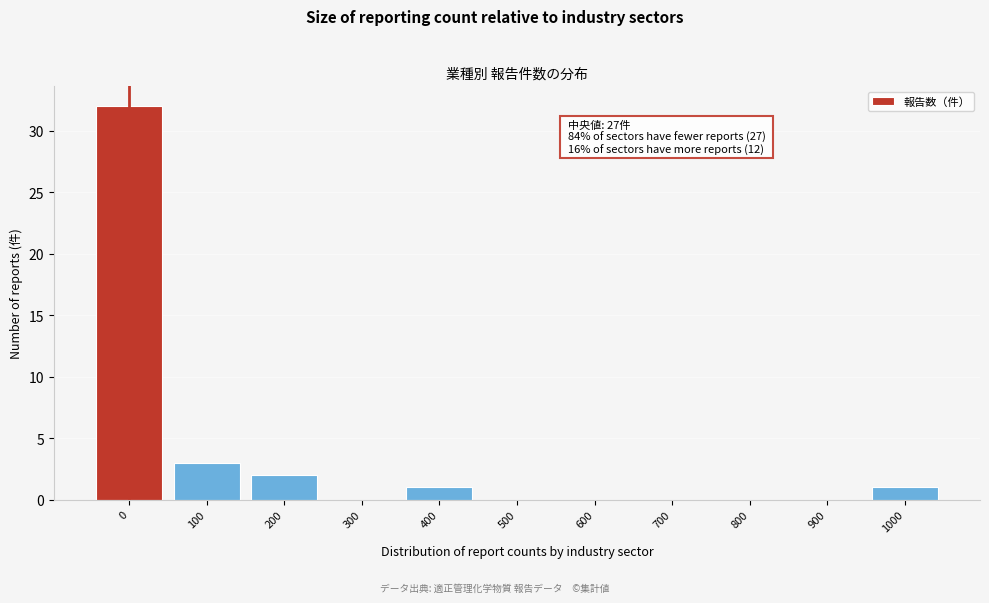

Reading left to right, extract all data points from this chart.

0=32	100=3	200=2	300=0	400=1	500=0	600=0	700=0	800=0	900=0	1000=1